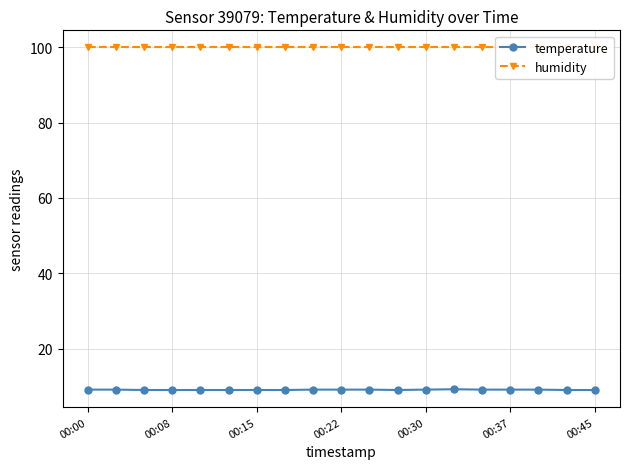

True or false: temperature has a value of 9.2 at 00:37.

True